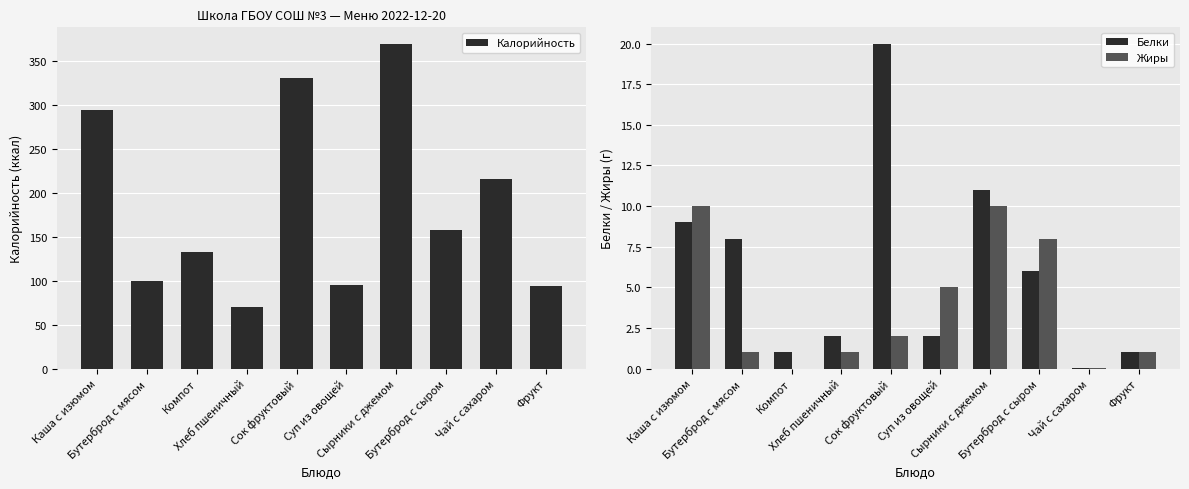

What is the difference between the second highest and minimum values in the Белки series?

10.9